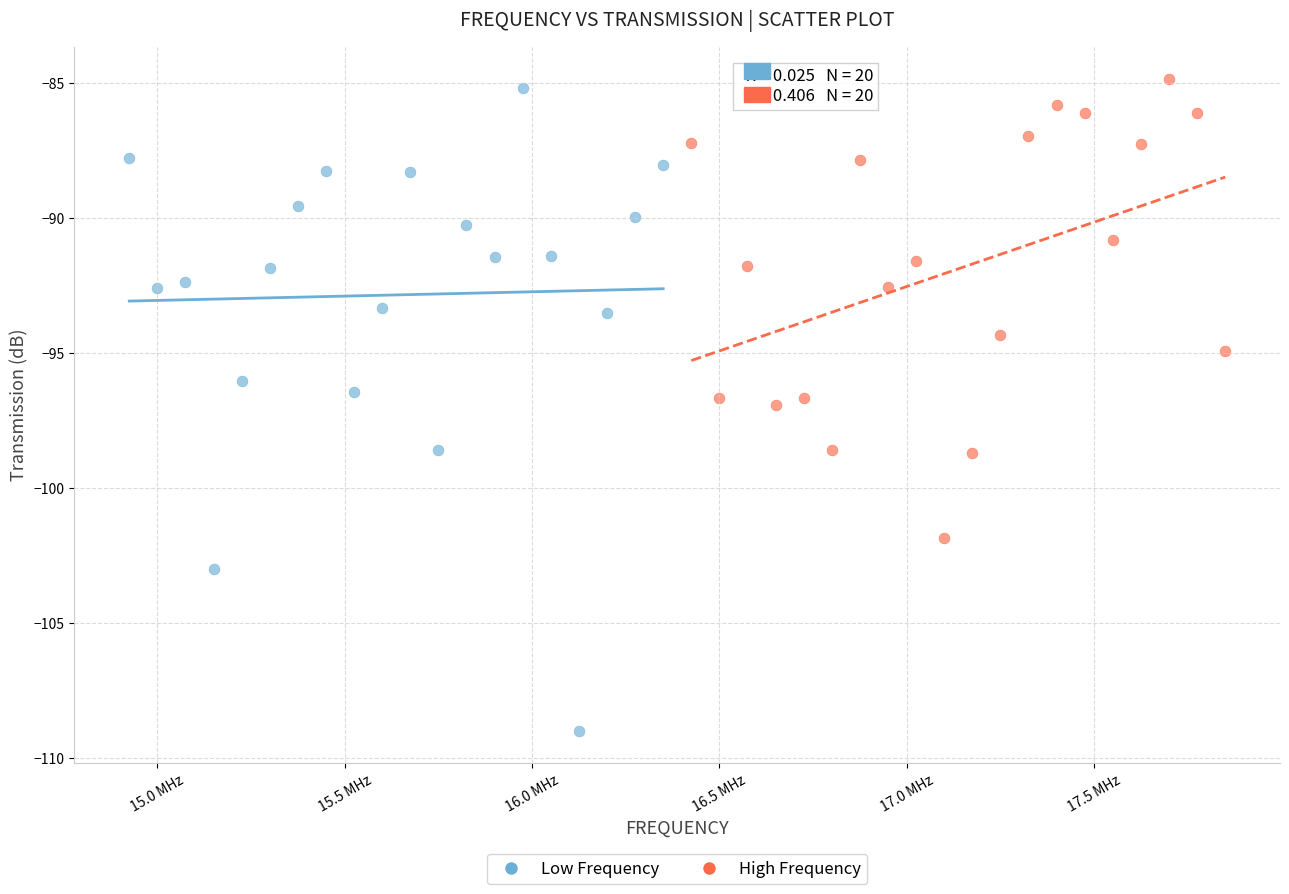

Which series contains the lowest Y value?

Low Frequency